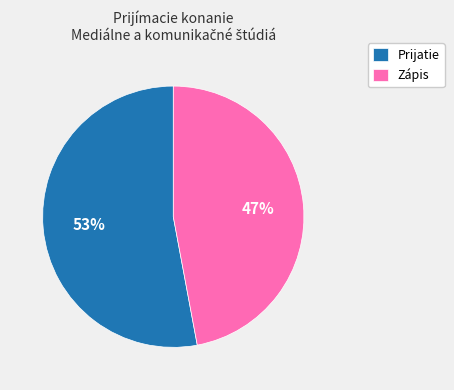

Which slice is the largest?

Prijatie